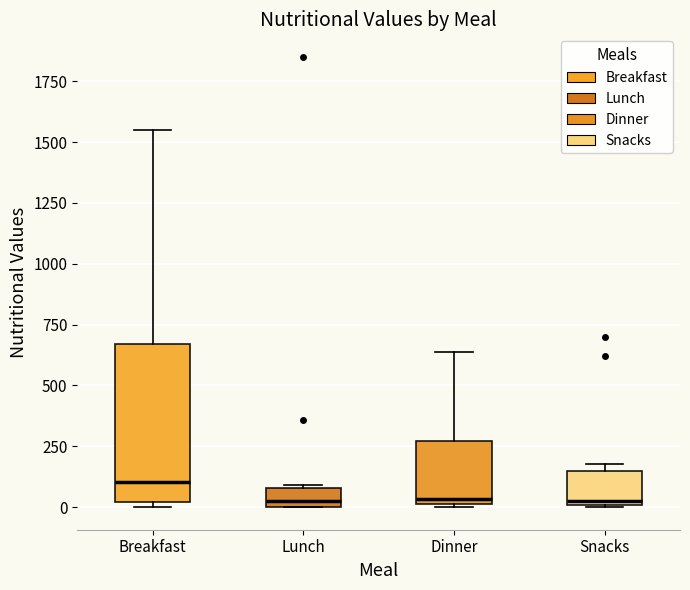

Which box has the highest median line?

Breakfast